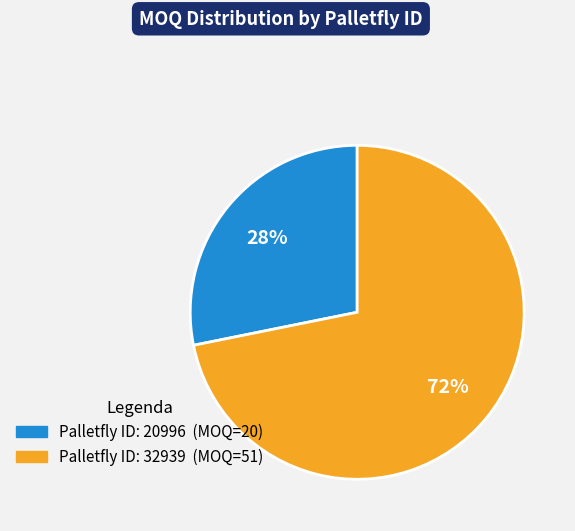

Count the number of slices in the pie.

2